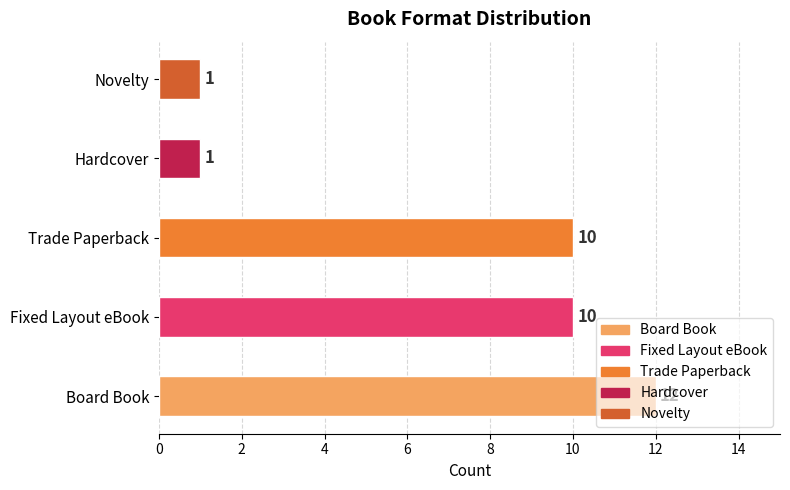

Count the values in the range 1 to 10.

4